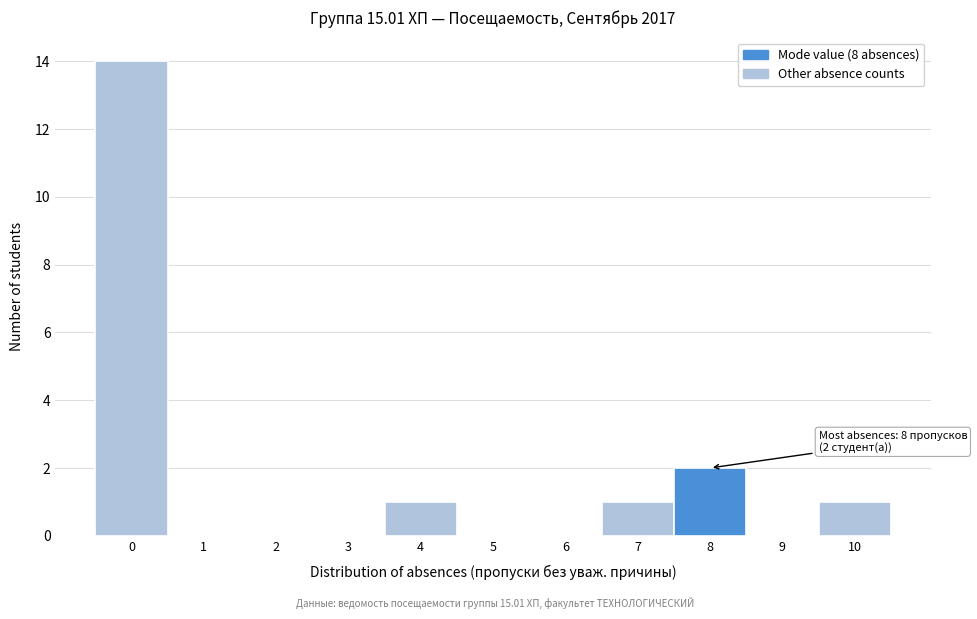

Reading left to right, what are all the values shown in this chart?

0=14	1=0	2=0	3=0	4=1	5=0	6=0	7=1	8=2	9=0	10=1